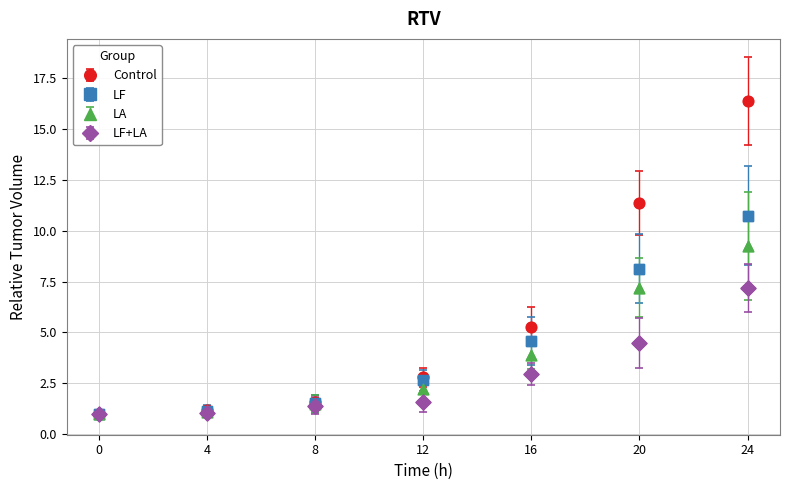

Between 4 and 20, which series saw the biggest shift?

Control